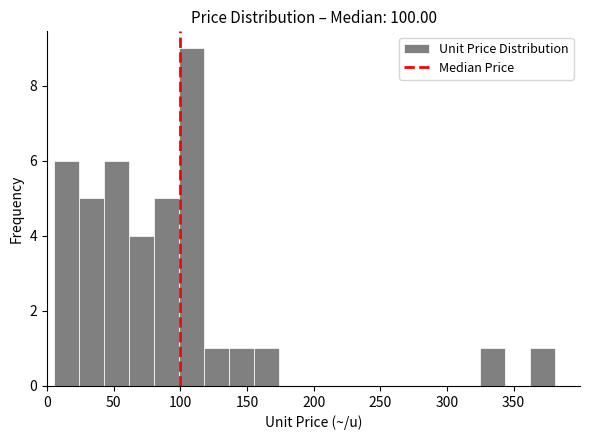

Around what value on the x-axis is the tallest bar? Give the approximate position of its centre, as read against the axis.

110